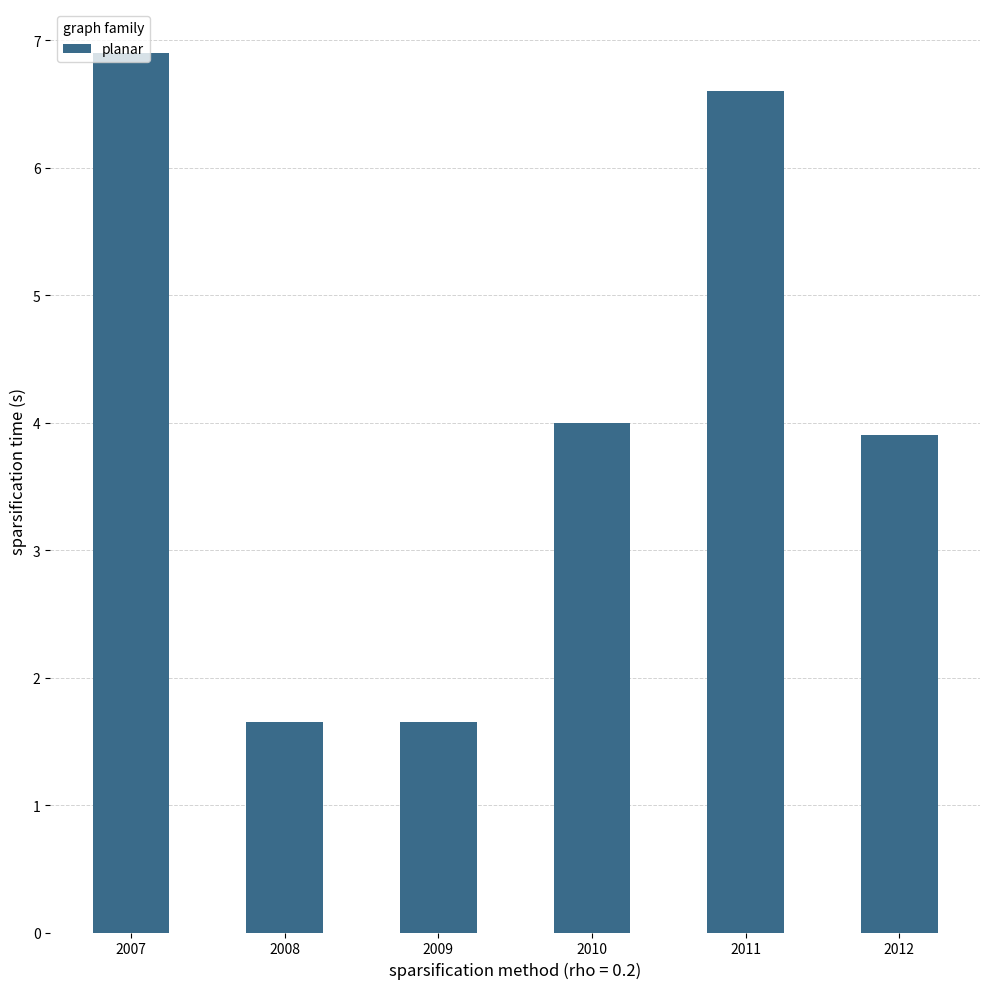

What is the average value?

4.1